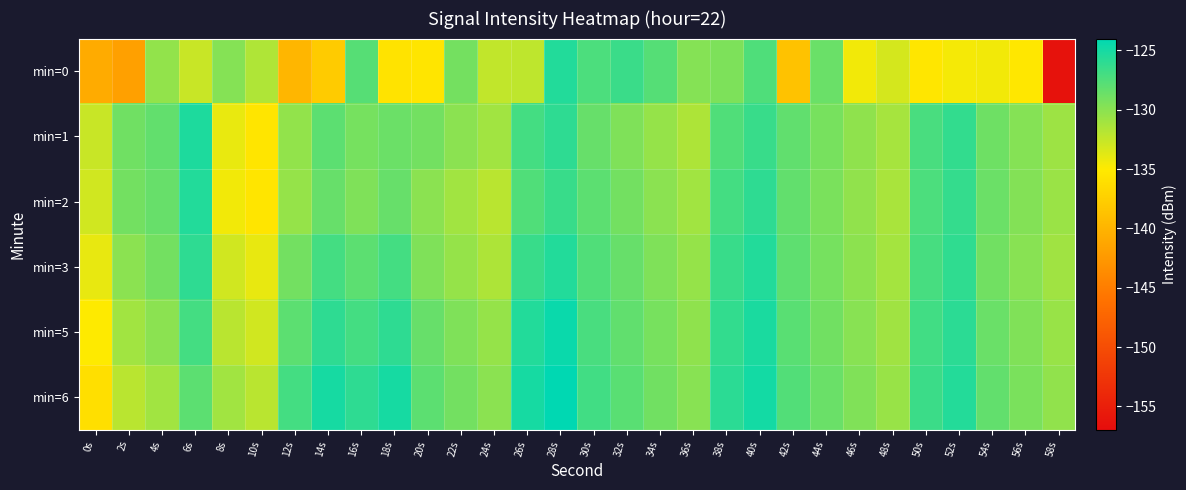

What is the spread (max minus min) of values at 44s?

0.7